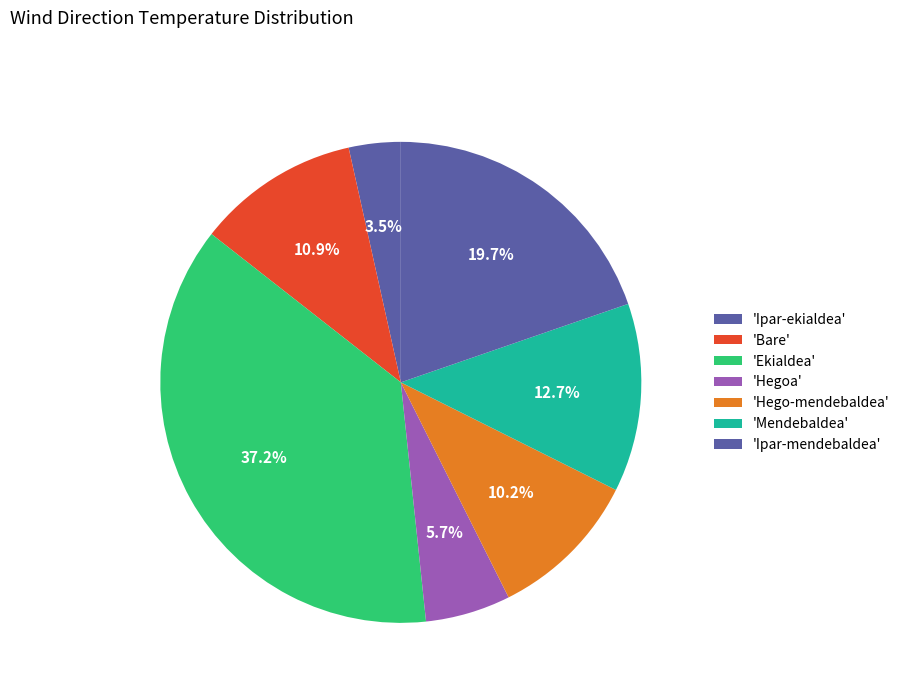

How many slices are in this pie chart?

7